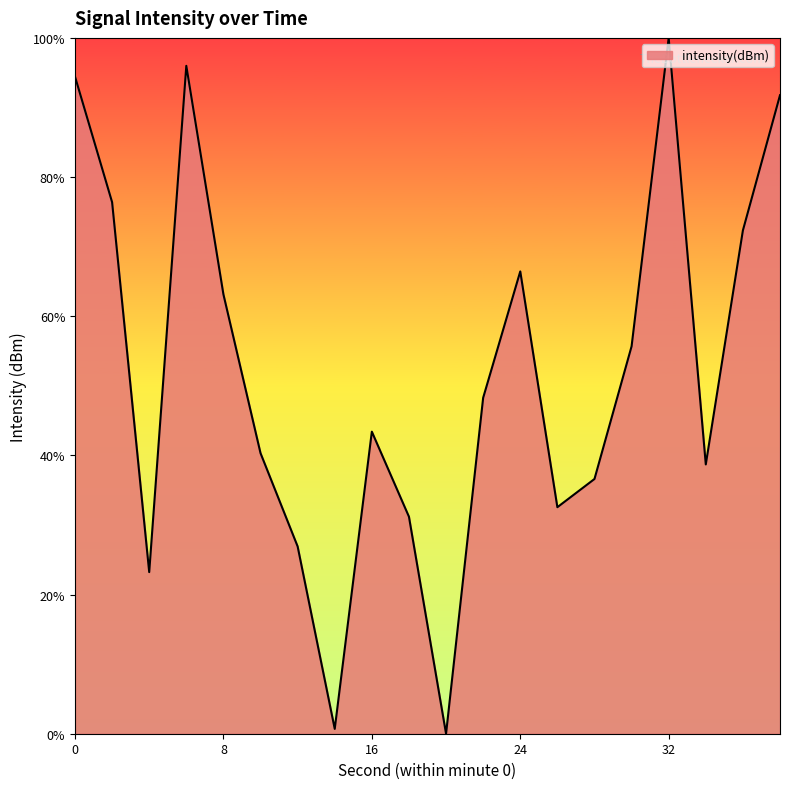

What is the difference between the maximum and minimum values?

100.0